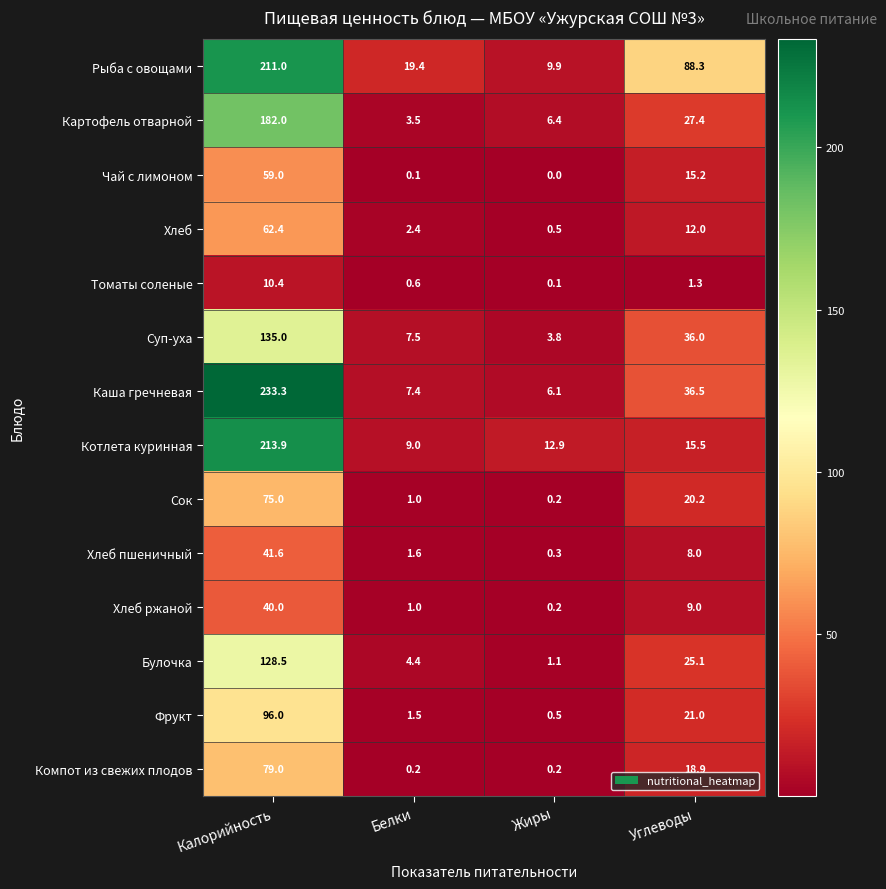

At which category is the sum across all series the highest?

Калорийность